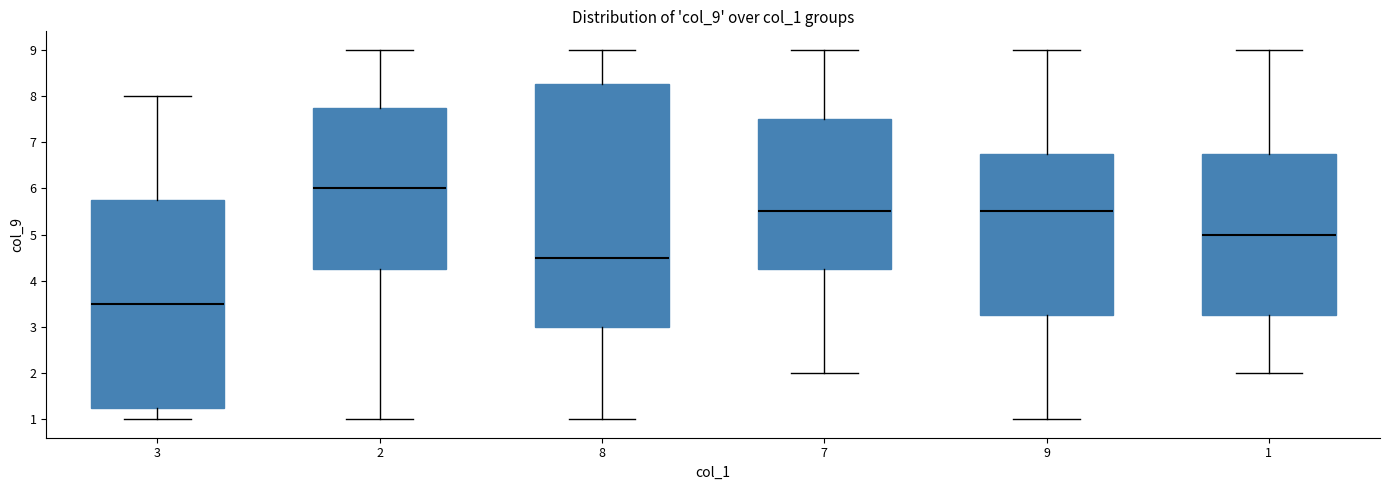

Where does the upper whisker of the box at x = 7 end on the y-axis? The values are not printed on the chart, so give them approximately, as read against the axis.

9.0